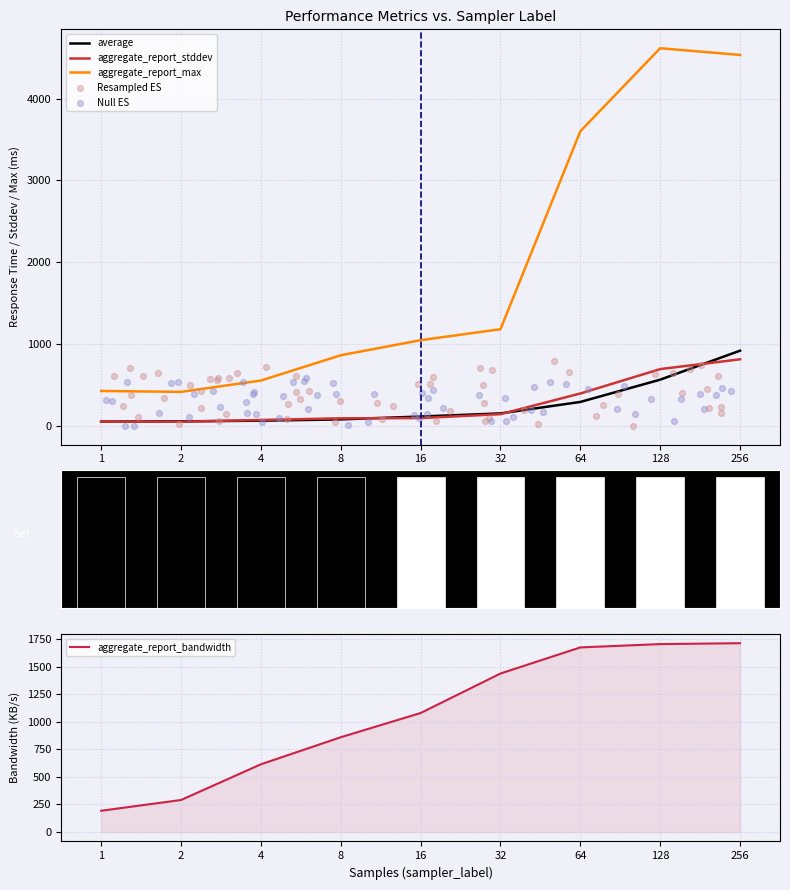

What is the highest value of the aggregate_report_max series?

4614.0